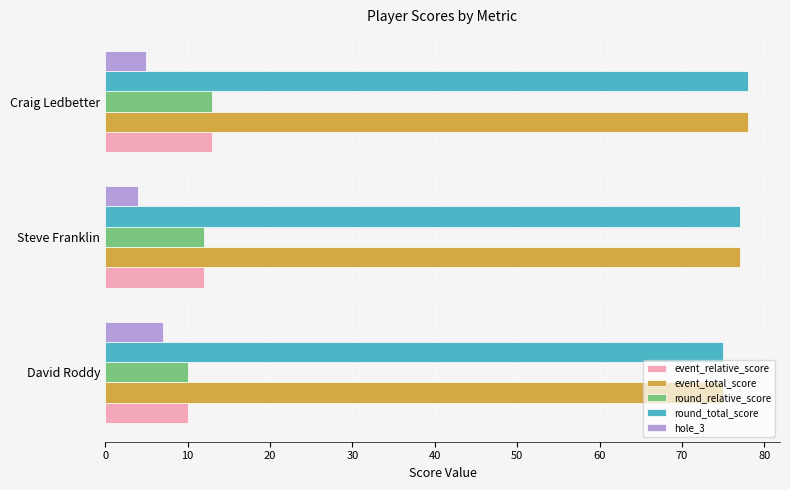

What is the difference between the highest and lowest values at Craig Ledbetter?

73